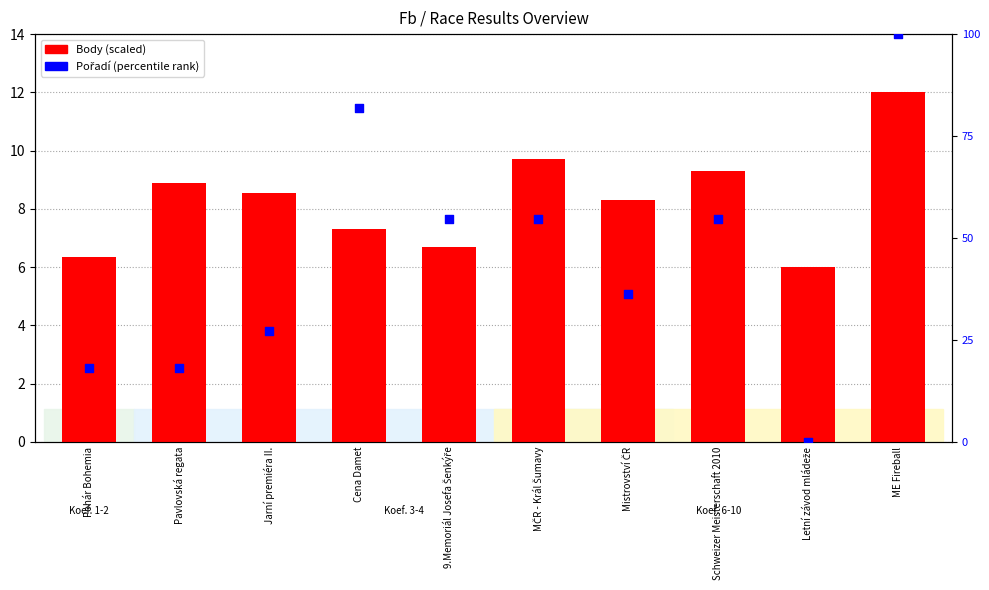

What is the total value across all series at ME Fireball?

112.0